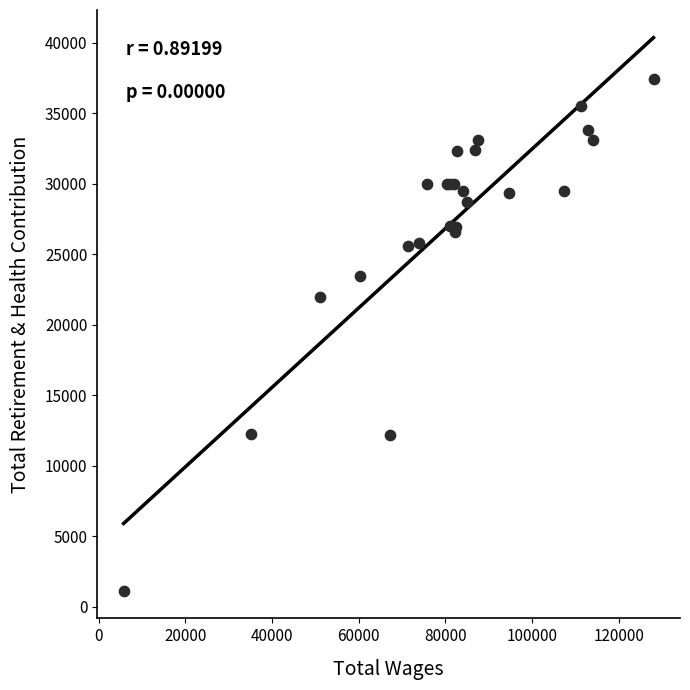

What Y value in the scatter plot is closest to 19286?

21941